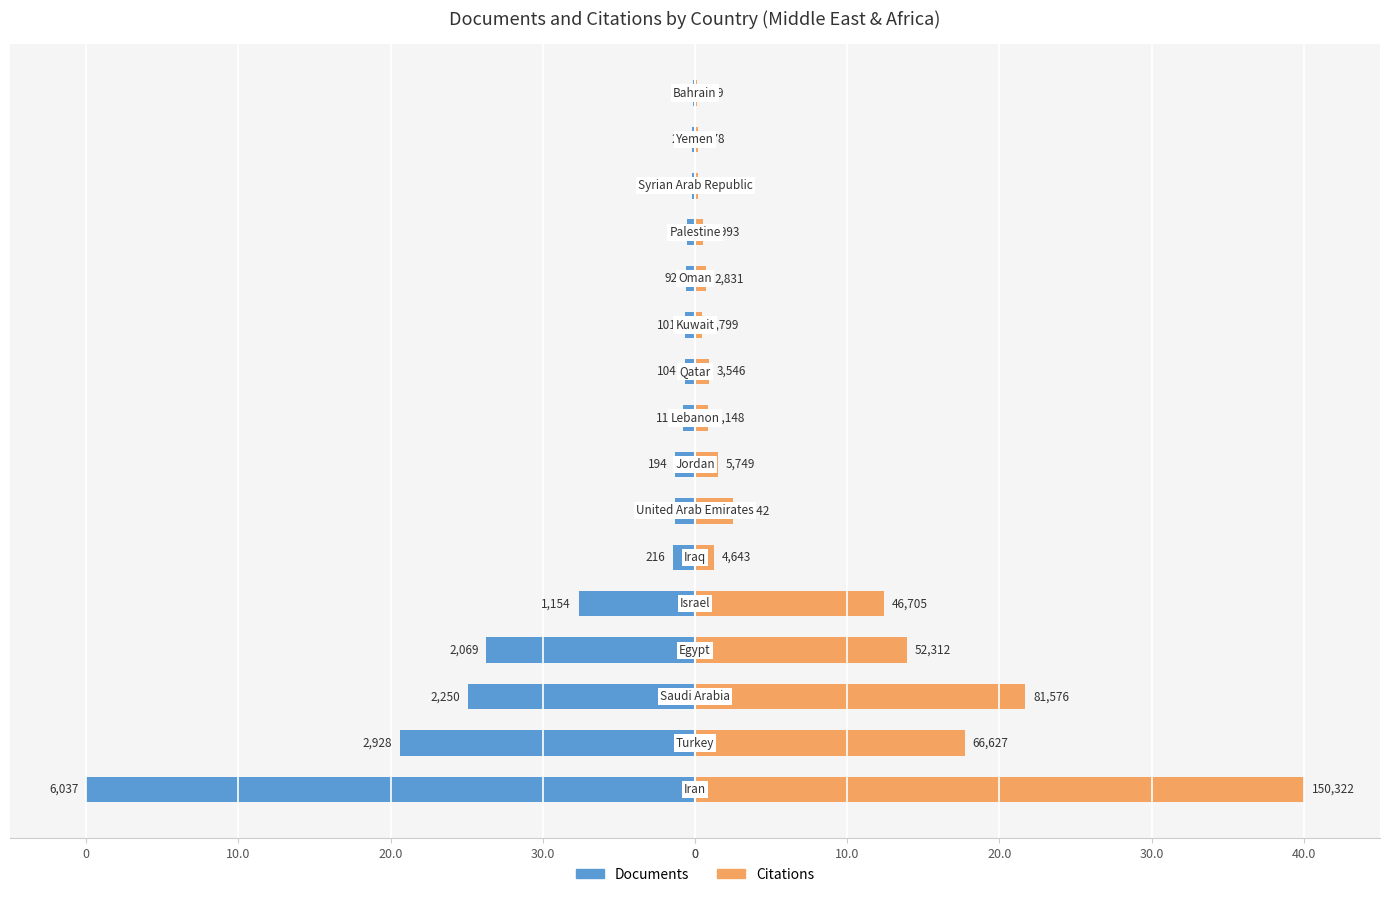

At 0, list the series in order from largest to smallest.

Citations, Documents